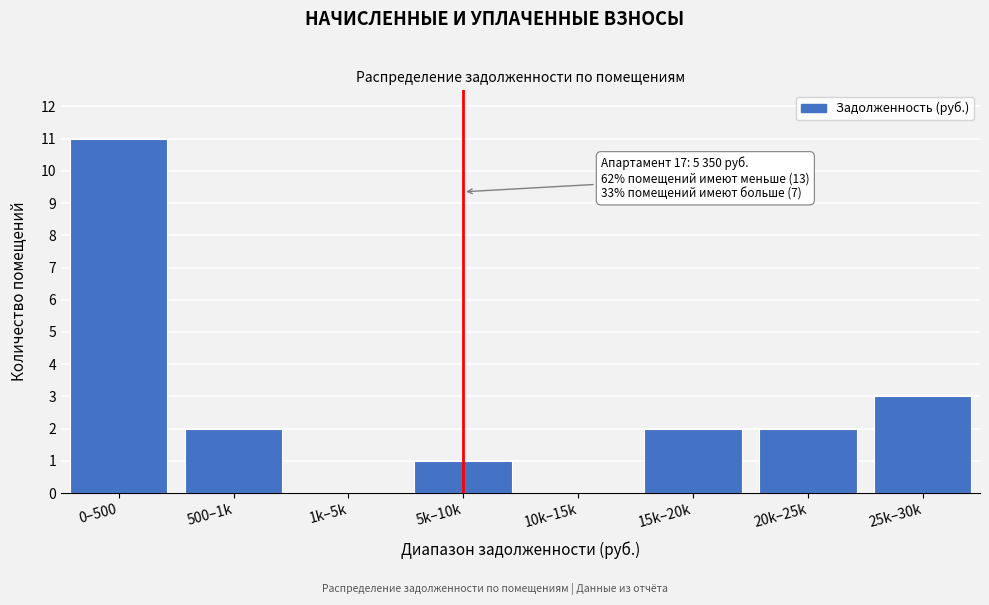

Reading left to right, list all the values displayed in this chart.

0–500=11	500–1k=2	1k–5k=0	5k–10k=1	10k–15k=0	15k–20k=2	20k–25k=2	25k–30k=3